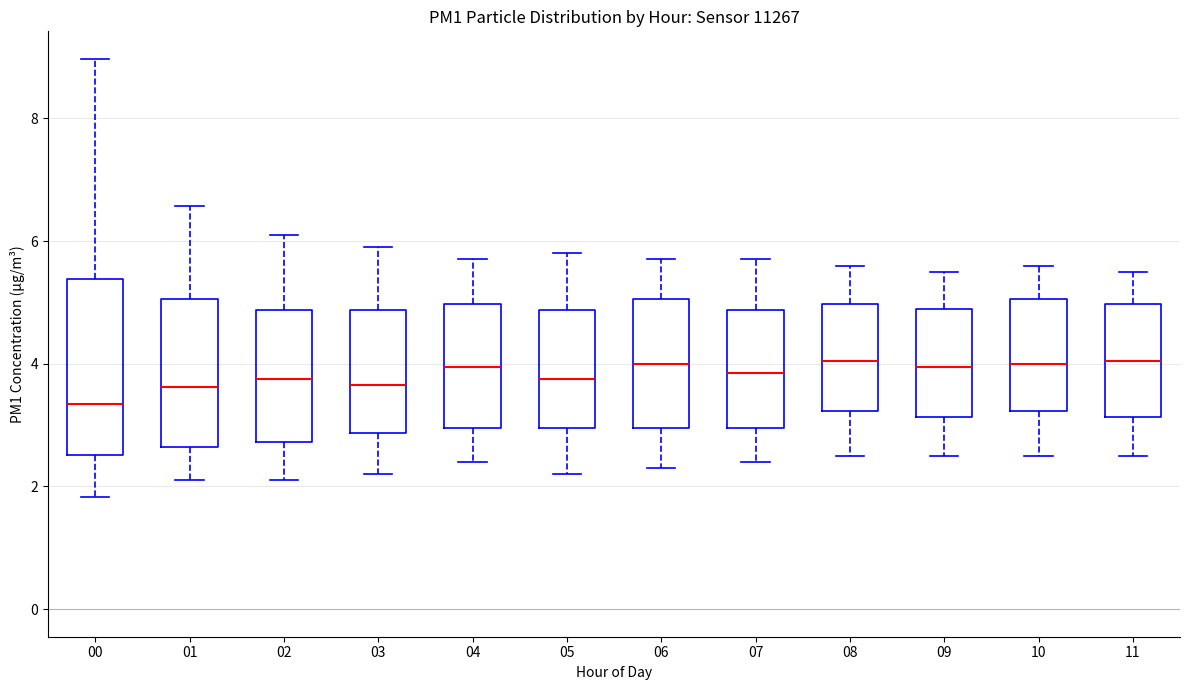

Reading left to right, read every box against the y-axis: the position of its median line, the range the box covers, and the ends of its whiskers. The values are not printed on the chart, so give them approximately, as read against the axis.

00: median 3.4, box 2.6 to 5.4, whiskers 1.8 to 9.0
01: median 3.6, box 2.6 to 5.0, whiskers 2.2 to 6.6
02: median 3.8, box 2.8 to 4.8, whiskers 2.2 to 6.2
03: median 3.6, box 2.8 to 4.8, whiskers 2.2 to 6.0
04: median 4.0, box 3.0 to 5.0, whiskers 2.4 to 5.8
05: median 3.8, box 3.0 to 4.8, whiskers 2.2 to 5.8
06: median 4.0, box 3.0 to 5.0, whiskers 2.4 to 5.8
07: median 3.8, box 3.0 to 4.8, whiskers 2.4 to 5.8
08: median 4.0, box 3.2 to 5.0, whiskers 2.6 to 5.6
09: median 4.0, box 3.2 to 5.0, whiskers 2.6 to 5.6
10: median 4.0, box 3.2 to 5.0, whiskers 2.6 to 5.6
11: median 4.0, box 3.2 to 5.0, whiskers 2.6 to 5.6